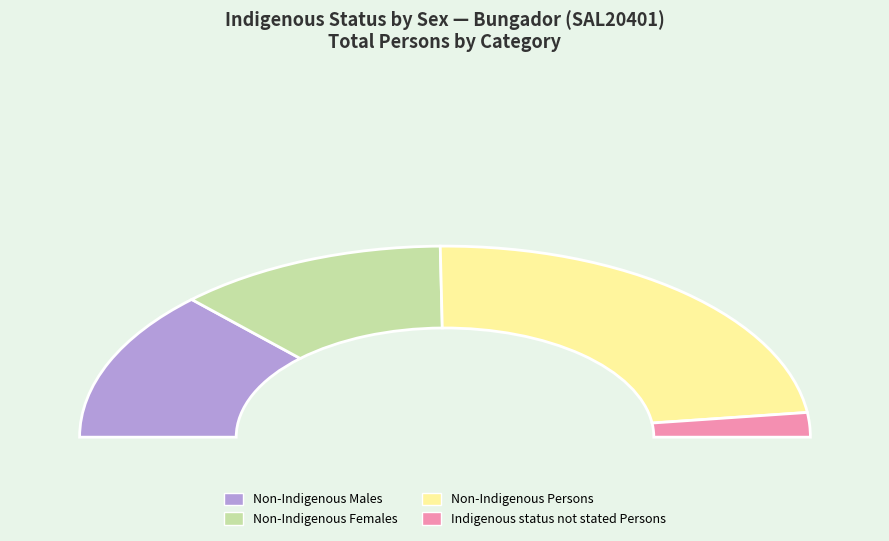

What portion of the pie excludes Non-Indigenous Persons?

53.7%